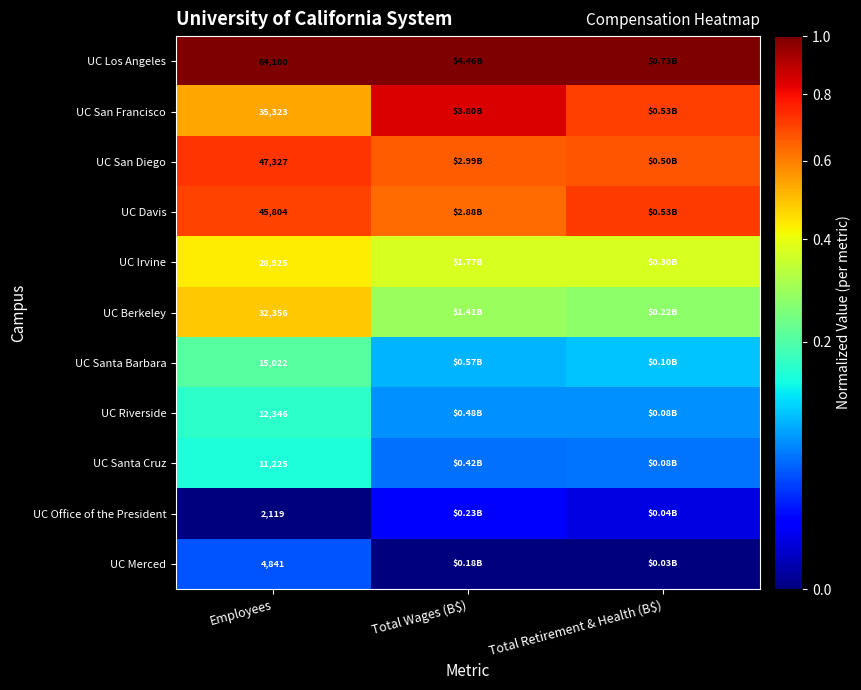

What is the greatest value displayed?

1.0